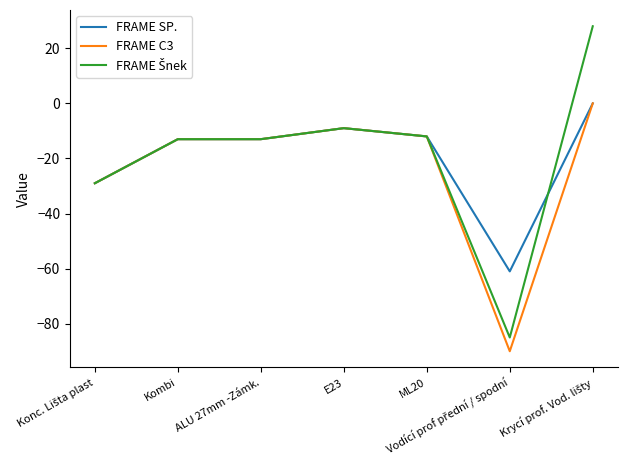

Read the FRAME C3 value at ALU 27mm -Zámk., to the nearest 10.

-10